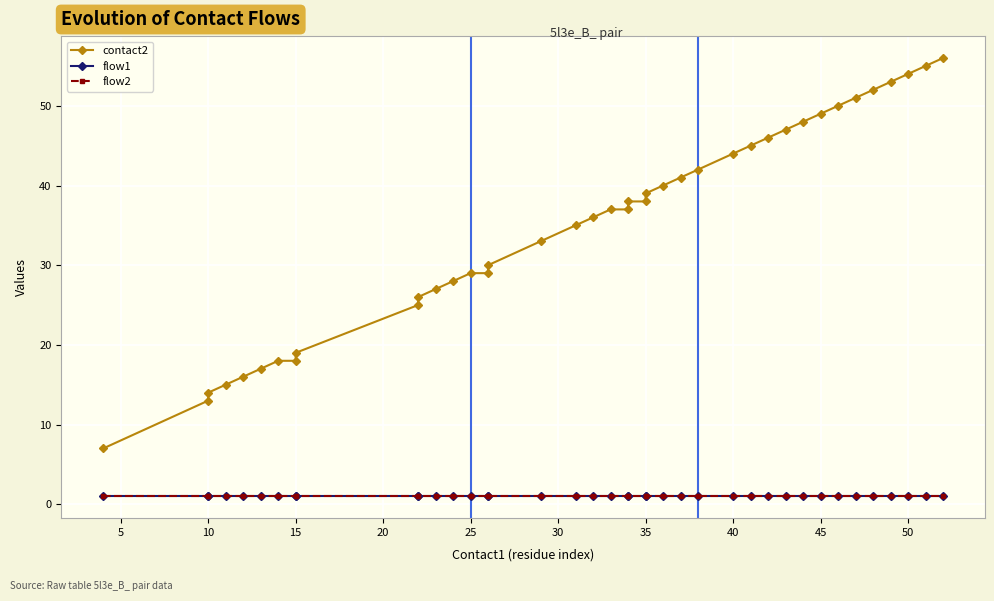

True or false: contact2 and flow1 intersect in this chart.

False